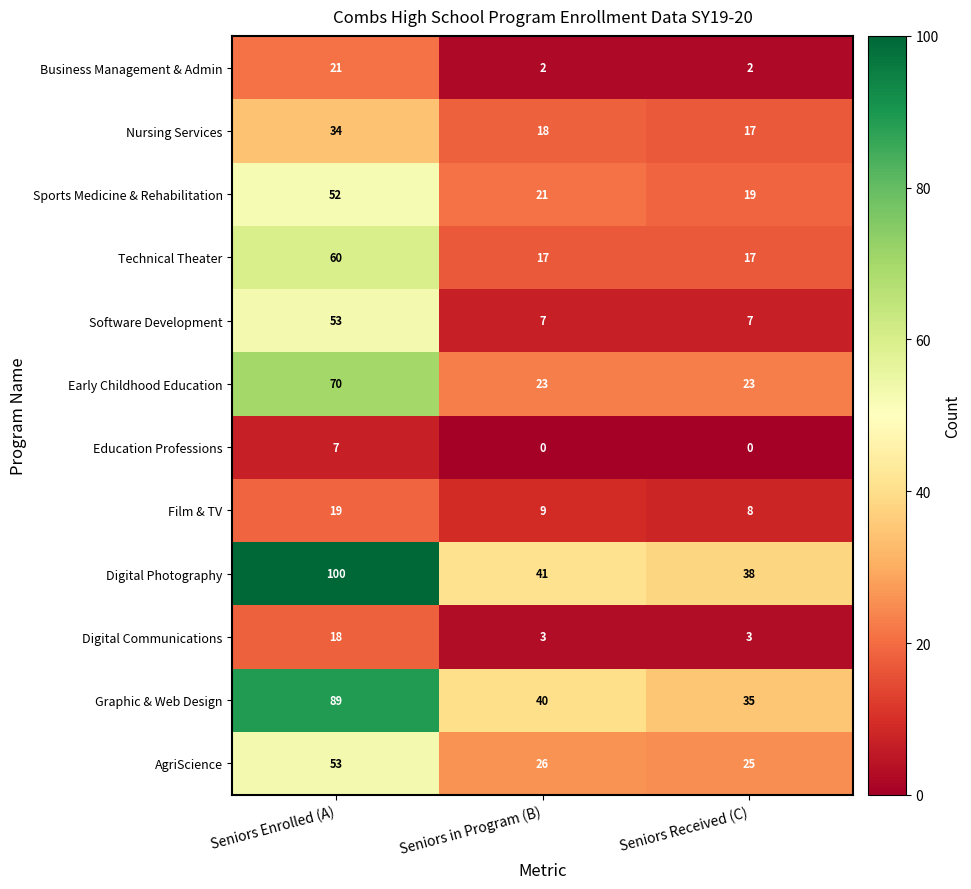

True or false: Business Management & Admin has a value of 2 at Seniors Received (C).

True